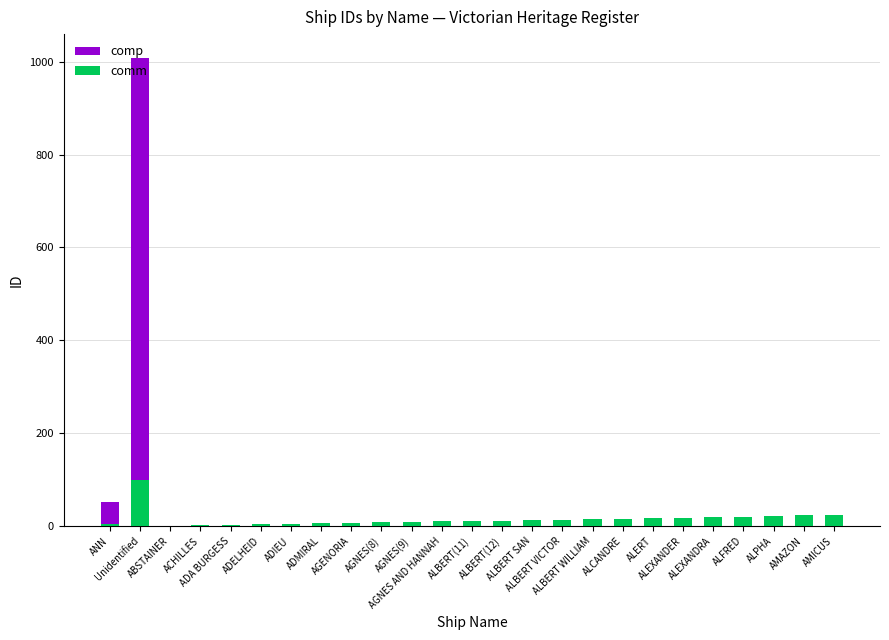

What is the difference between the second highest and minimum values in the comm series?

23